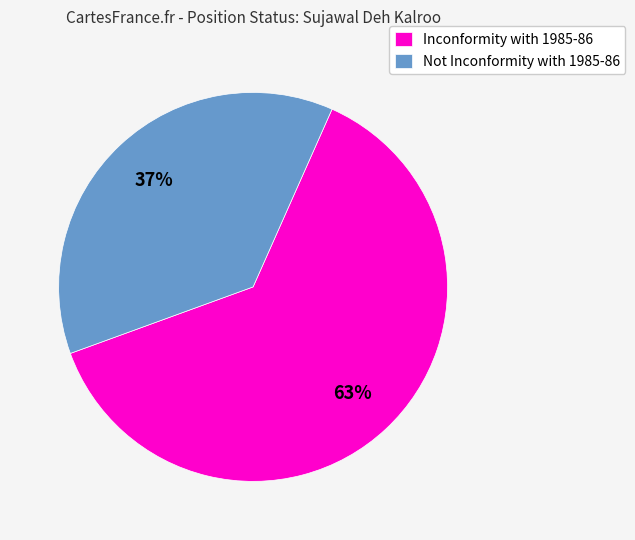

What is the largest slice in the pie chart?

Inconformity with 1985-86